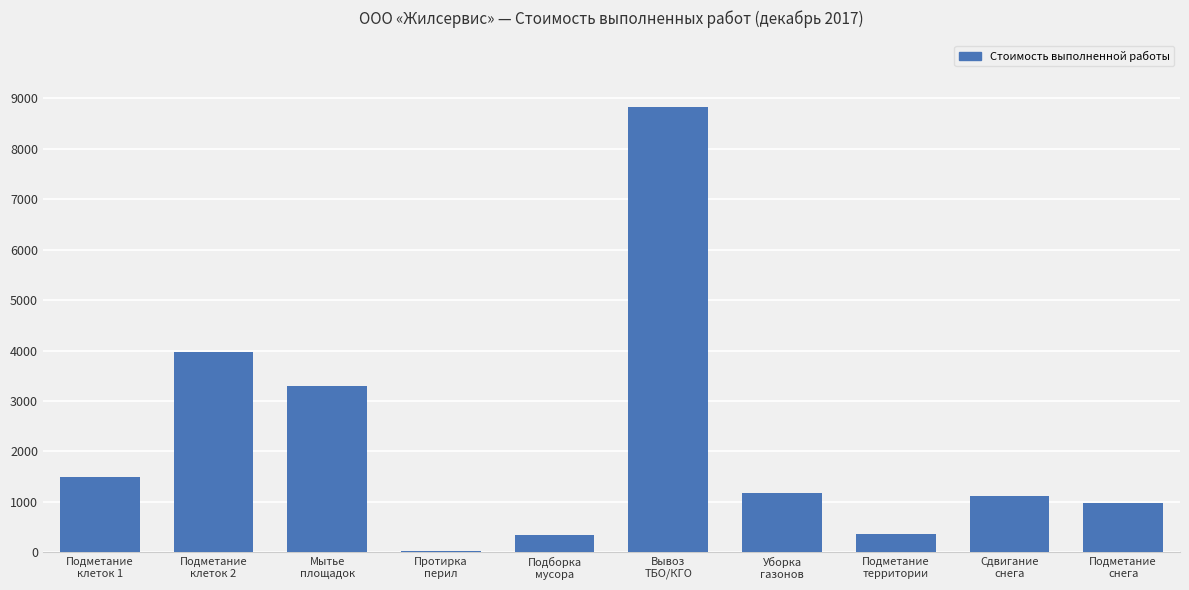

Is it true that the value at Подметание
клеток 2 is 2287.9?

False